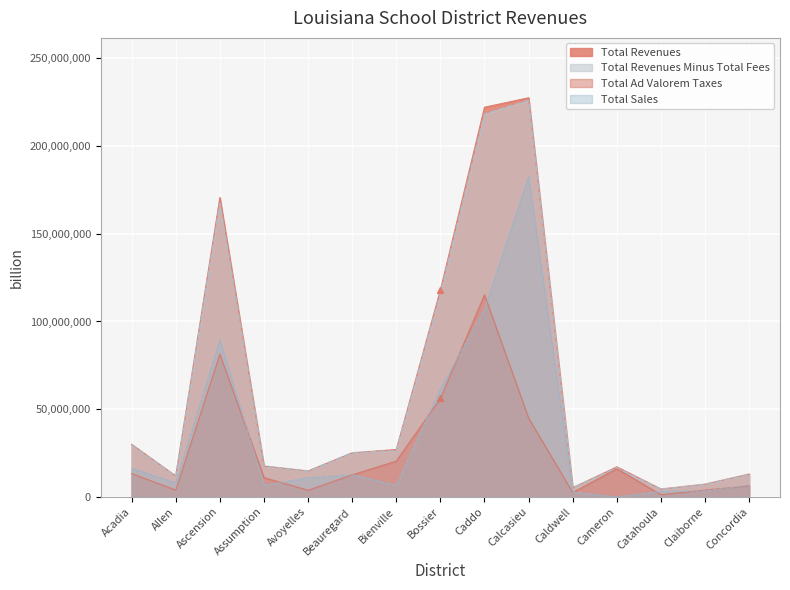

What are all the series names shown in the legend?

Total Revenues, Total Revenues Minus Total Fees, Total Ad Valorem Taxes, Total Sales